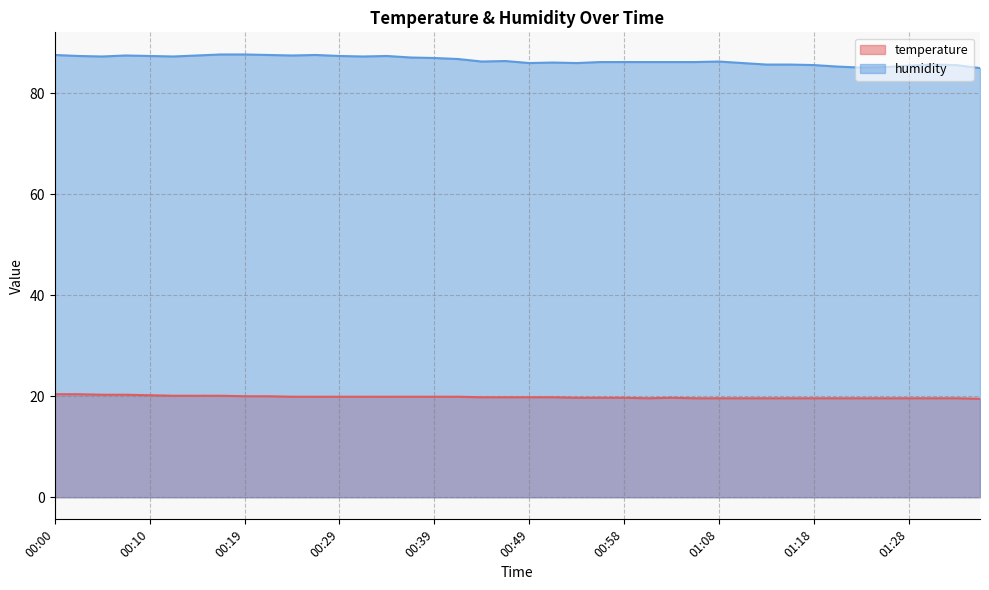

What is the sum of all temperature values?

793.4